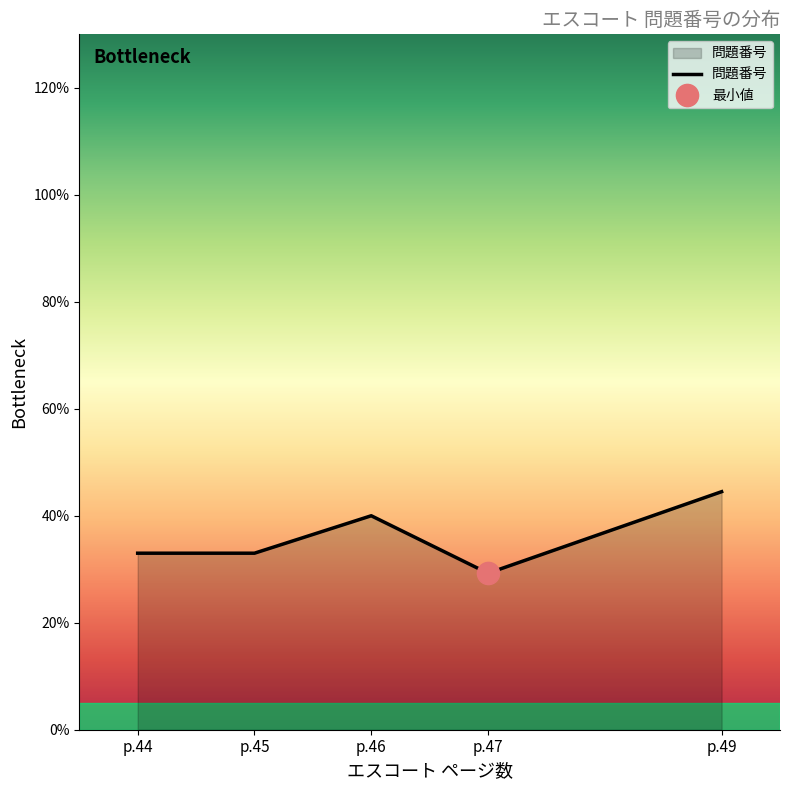

List the labels in order of value, largest first.

p.49, p.46, p.44, p.45, p.47